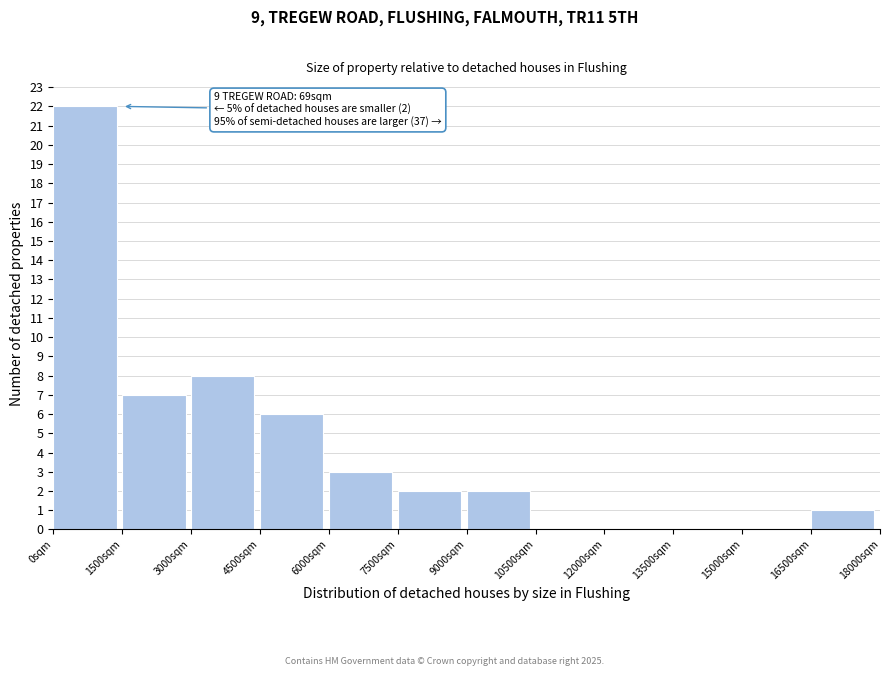

Over which range of the x-axis is the bar tallest?

0 to 1500